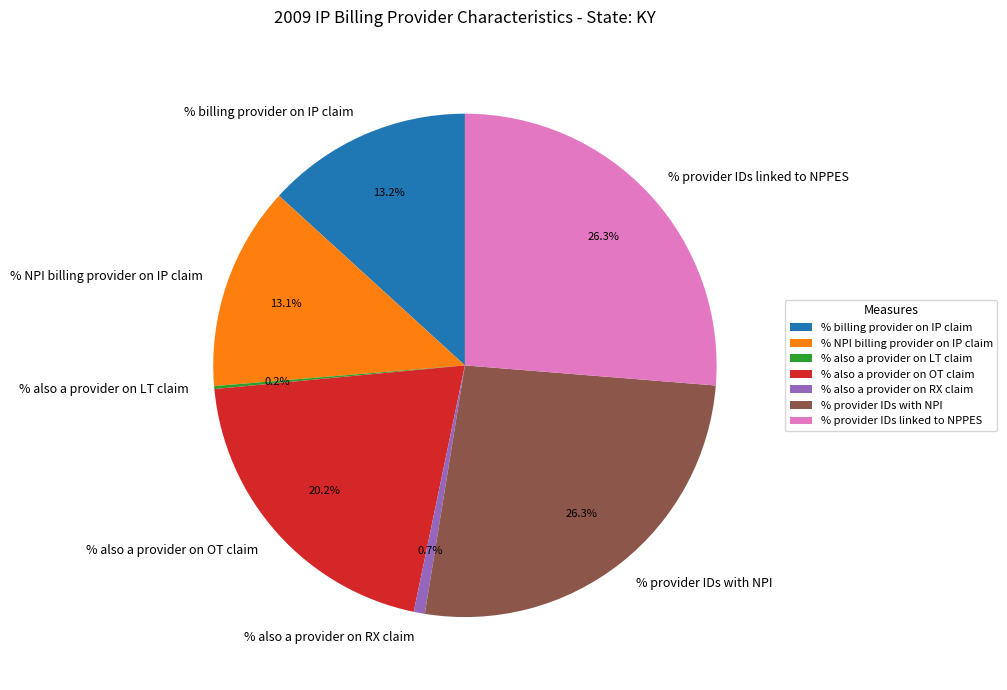

Is % NPI billing provider on IP claim the majority of the pie?

No